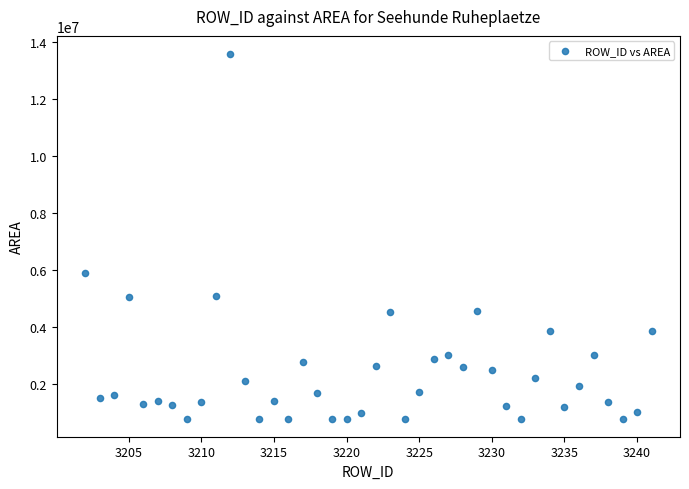

What is the range of Y values (max minus min)?

12791361